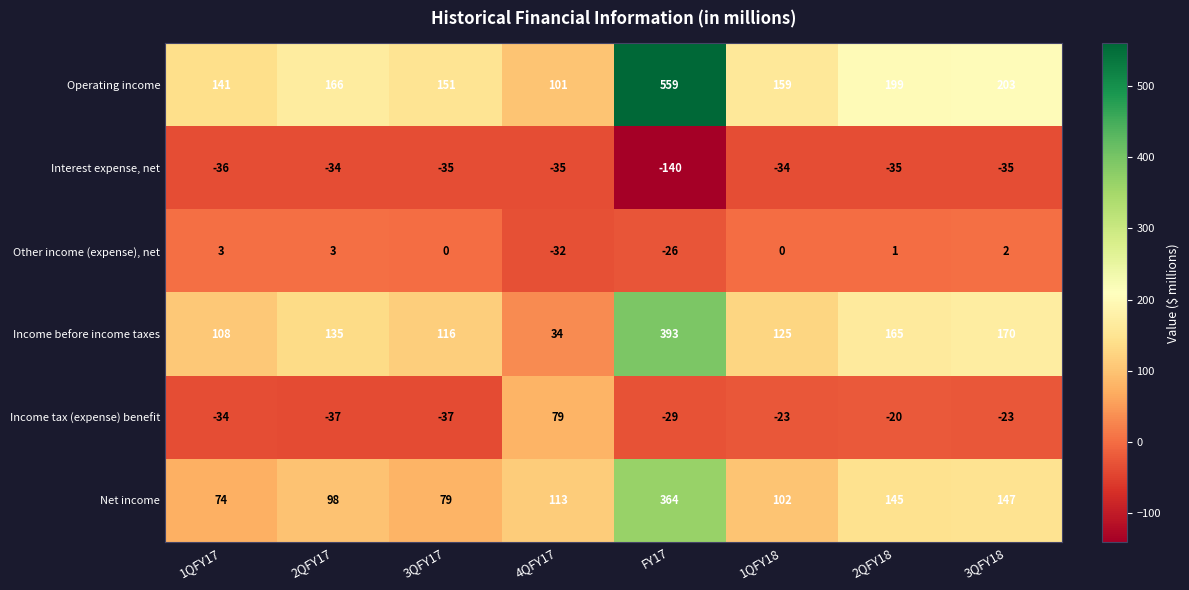

True or false: Income before income taxes has a value of 24 at 4QFY17.

False